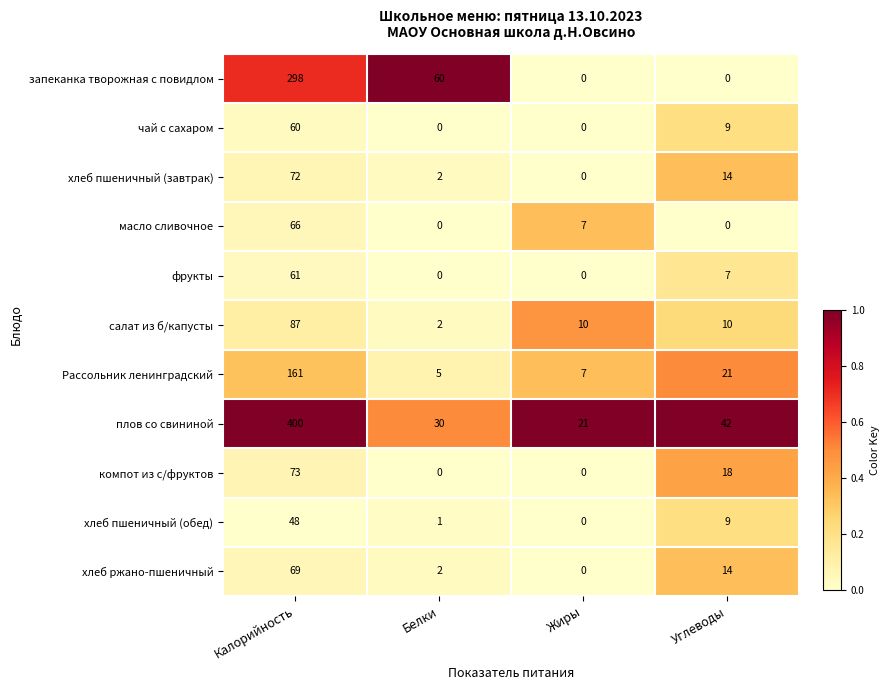

Between Белки and Углеводы, which series saw the biggest shift?

запеканка творожная с повидлом